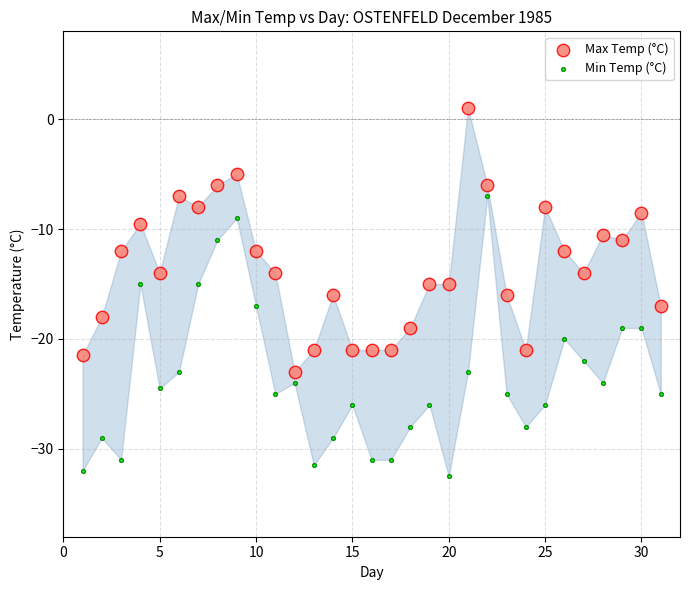

Which series reaches the minimum Y coordinate?

Min Temp (°C)